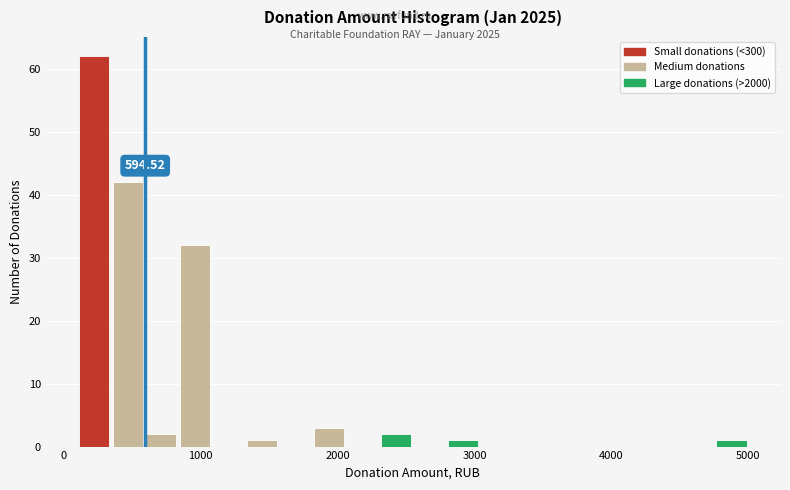

Read against the x-axis, roughly where is the centre of the tallest bar?

200